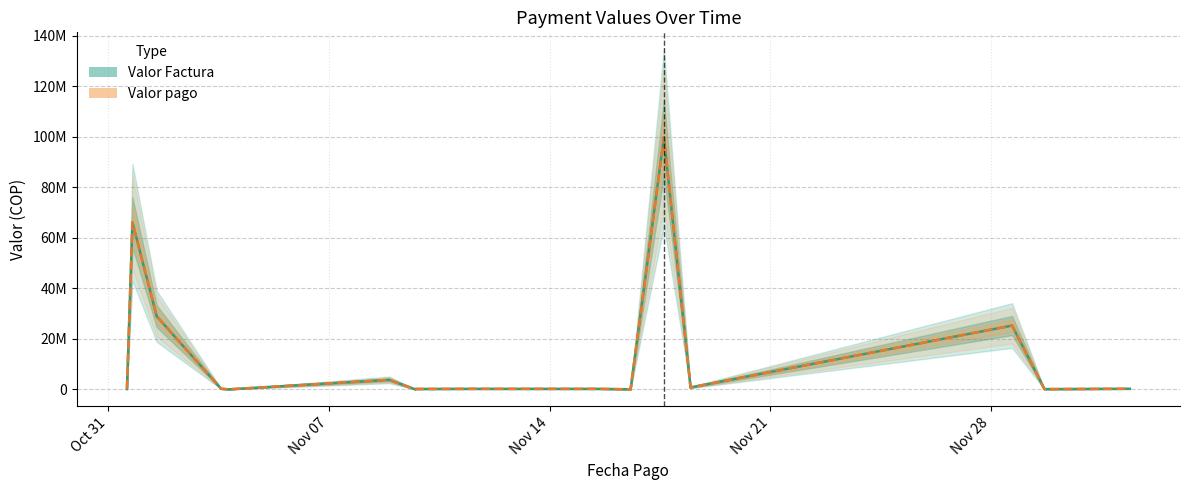

True or false: Valor pago and Valor Factura intersect in this chart.

False